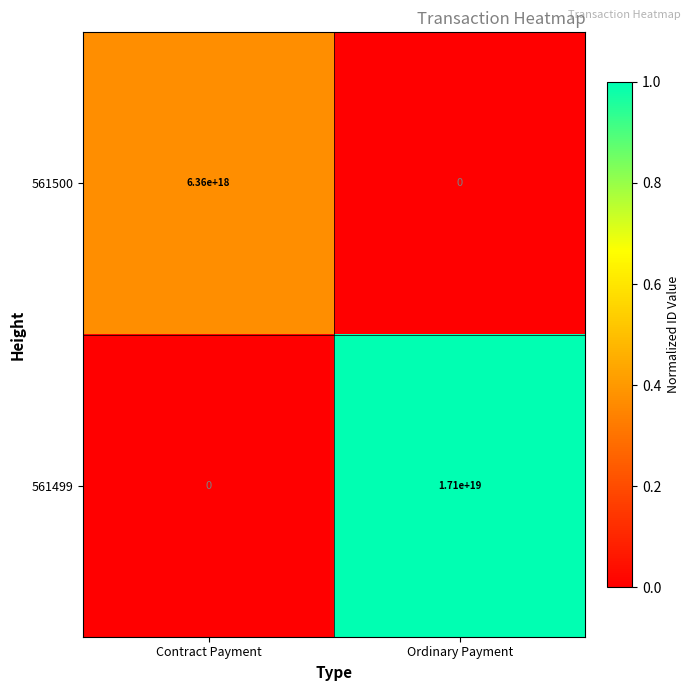

List the labels in order of 561499 value, largest first.

Ordinary Payment, Contract Payment